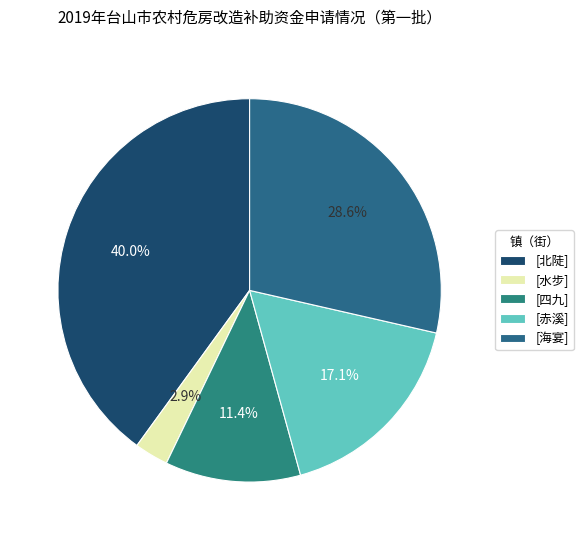

Which category has the smallest portion of the pie?

[水步]